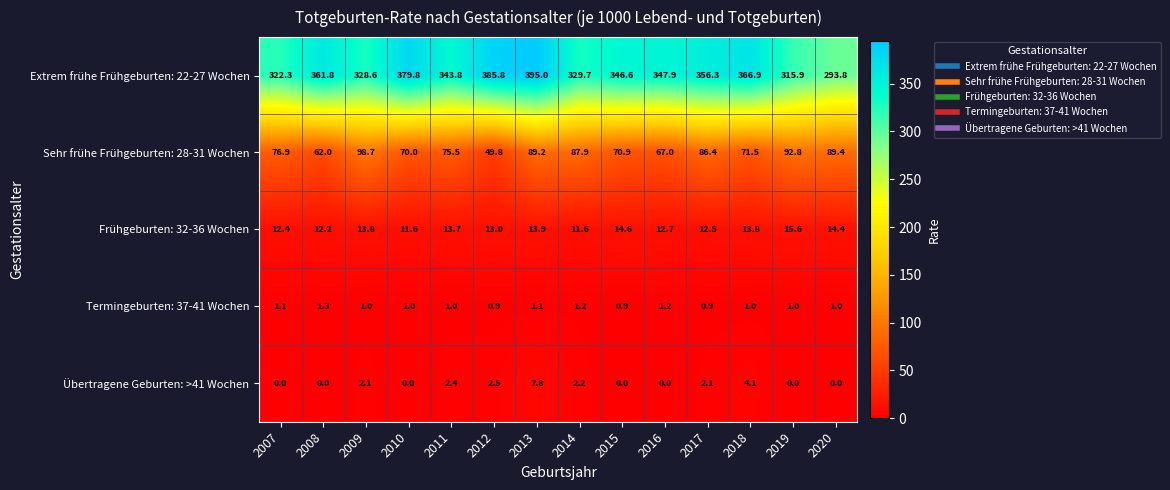

Which series has the widest spread of values?

Extrem frühe Frühgeburten: 22-27 Wochen